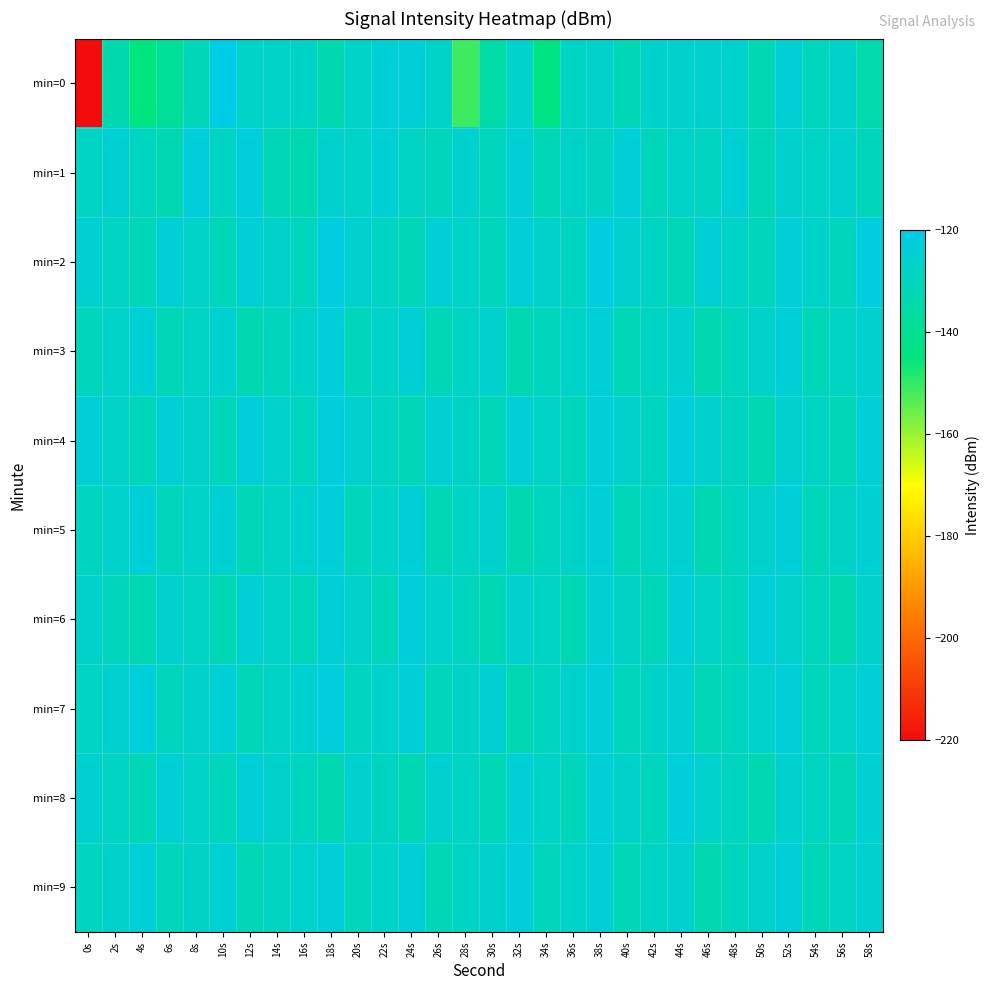

What is the difference between the highest and lowest values at 6s?

15.2